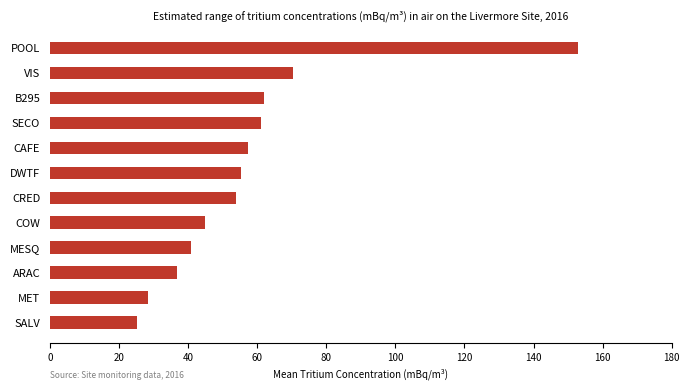

Count the number of values greater than 55.

6